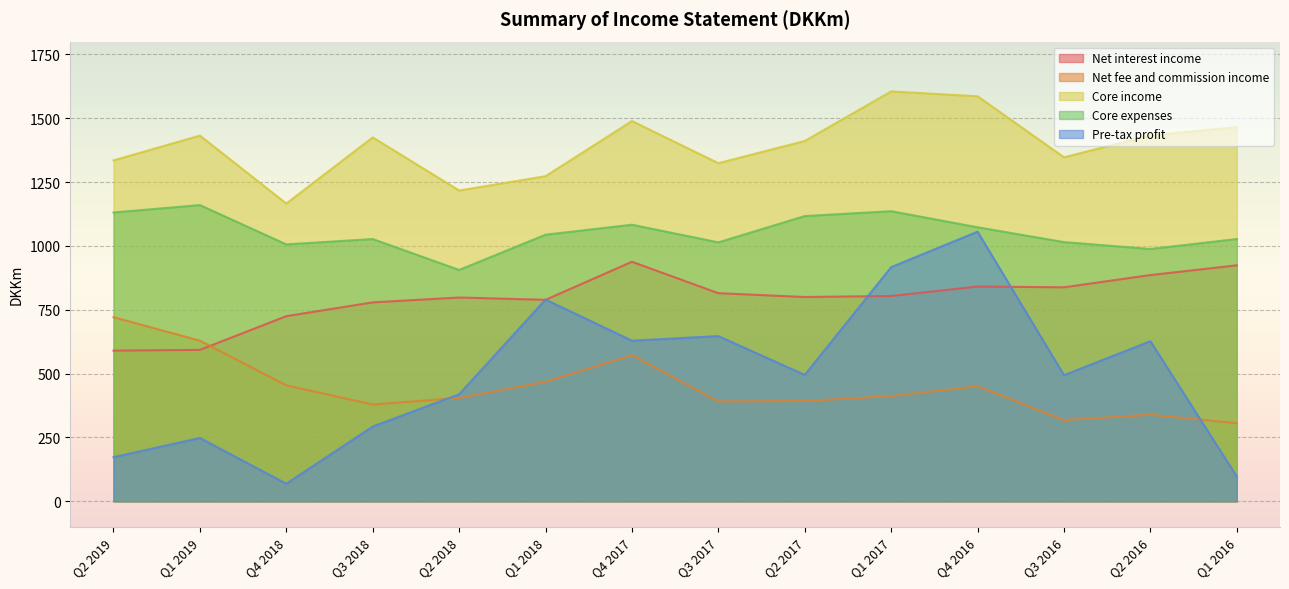

Which series has the largest total across all categories?

Core income